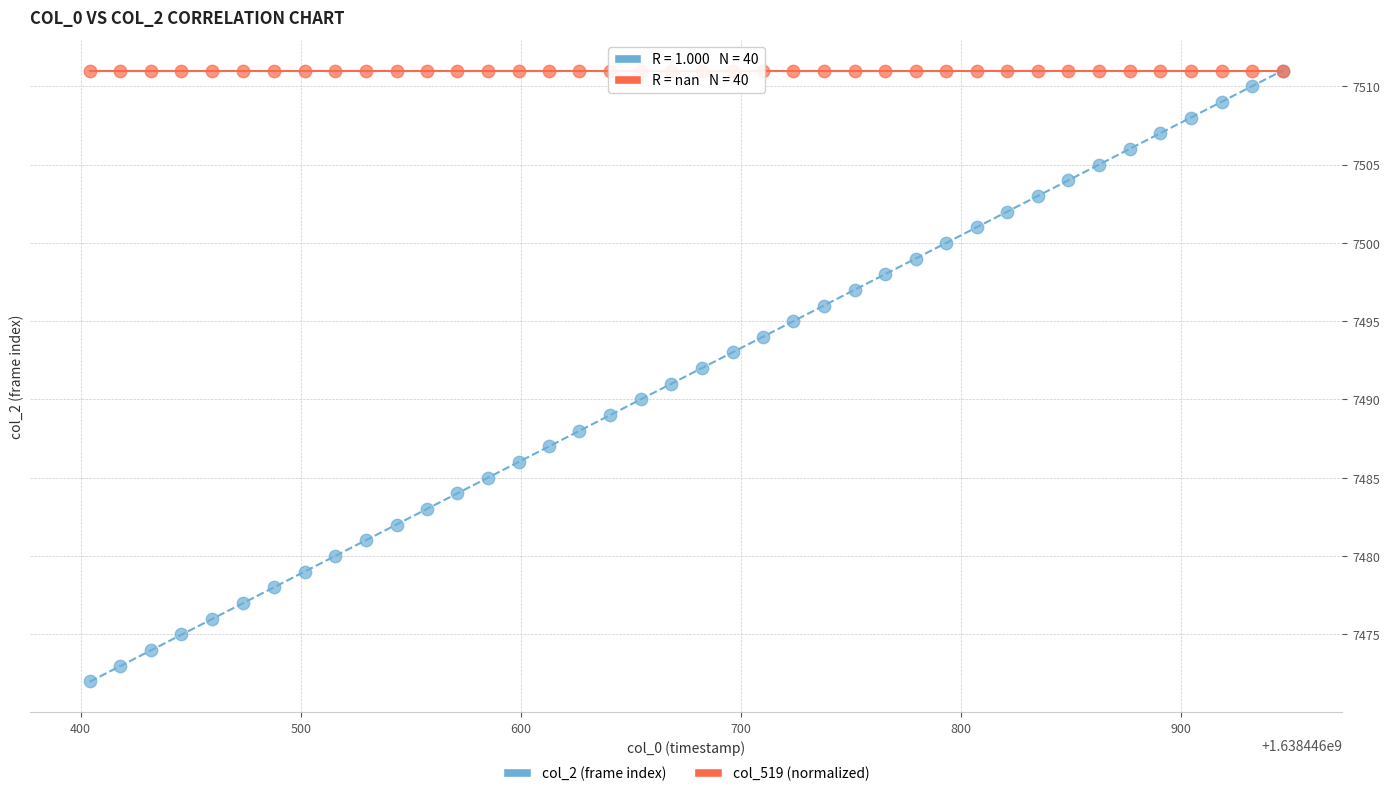

What are all the series names shown in the legend?

col_2 (frame index), col_519 (normalized)